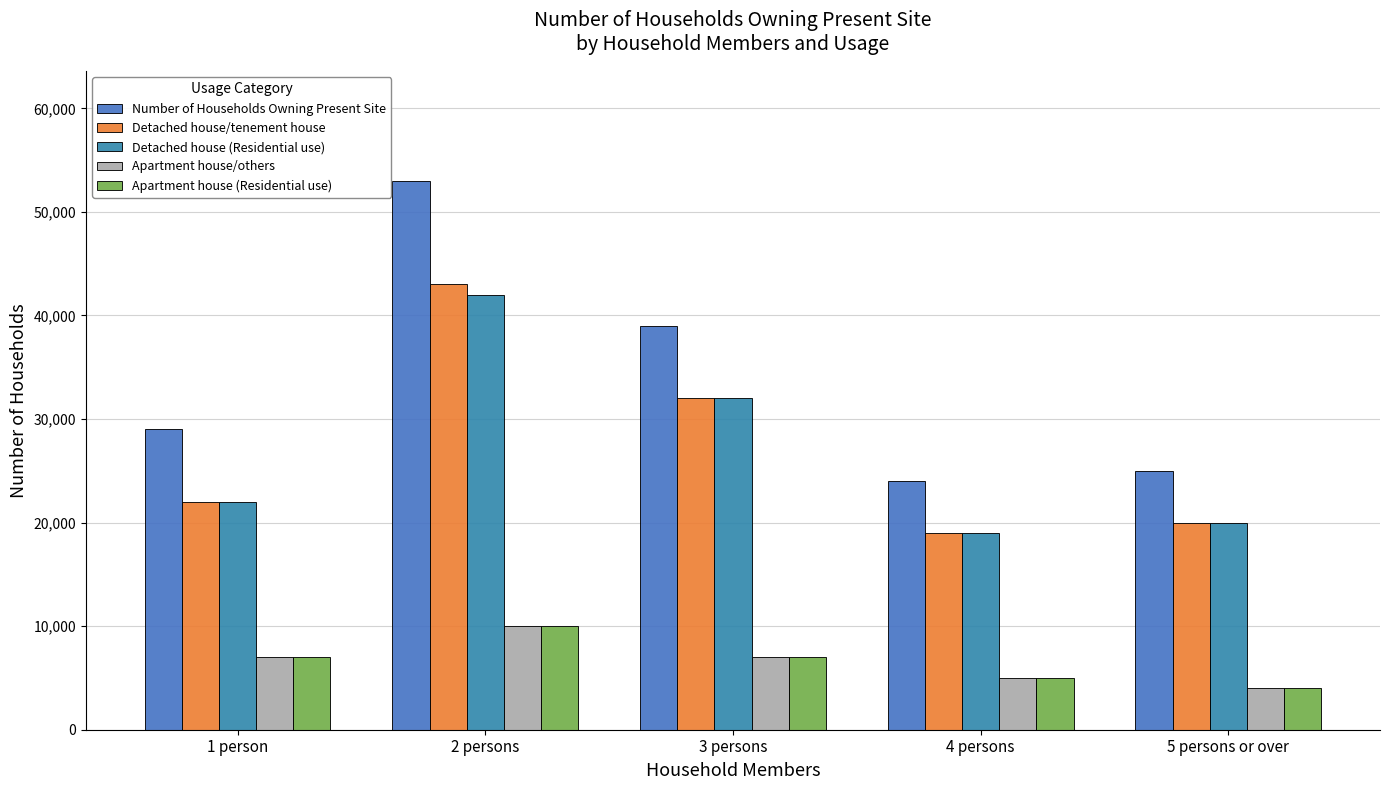

Between 1 person and 2 persons, which is larger?

2 persons